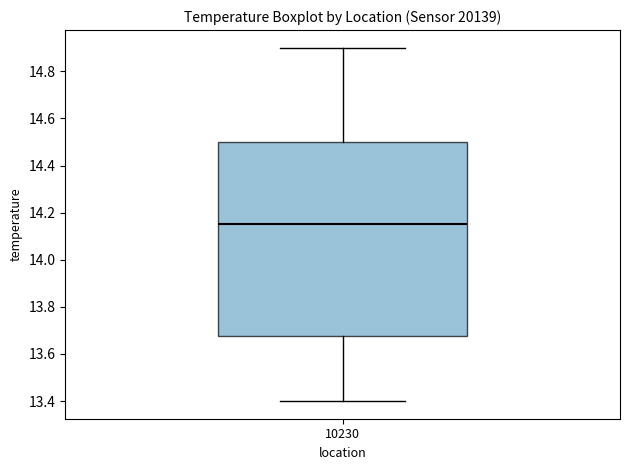

Where is the lower edge of the box at x = 10230 on the y-axis? The values are not printed on the chart, so give them approximately, as read against the axis.

13.68